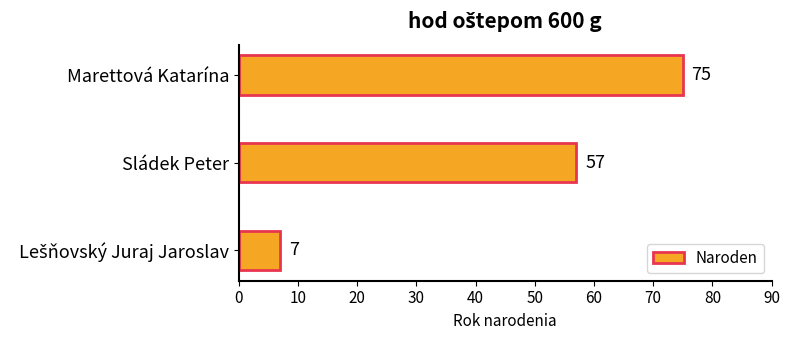

What is the maximum value shown in the chart?

75